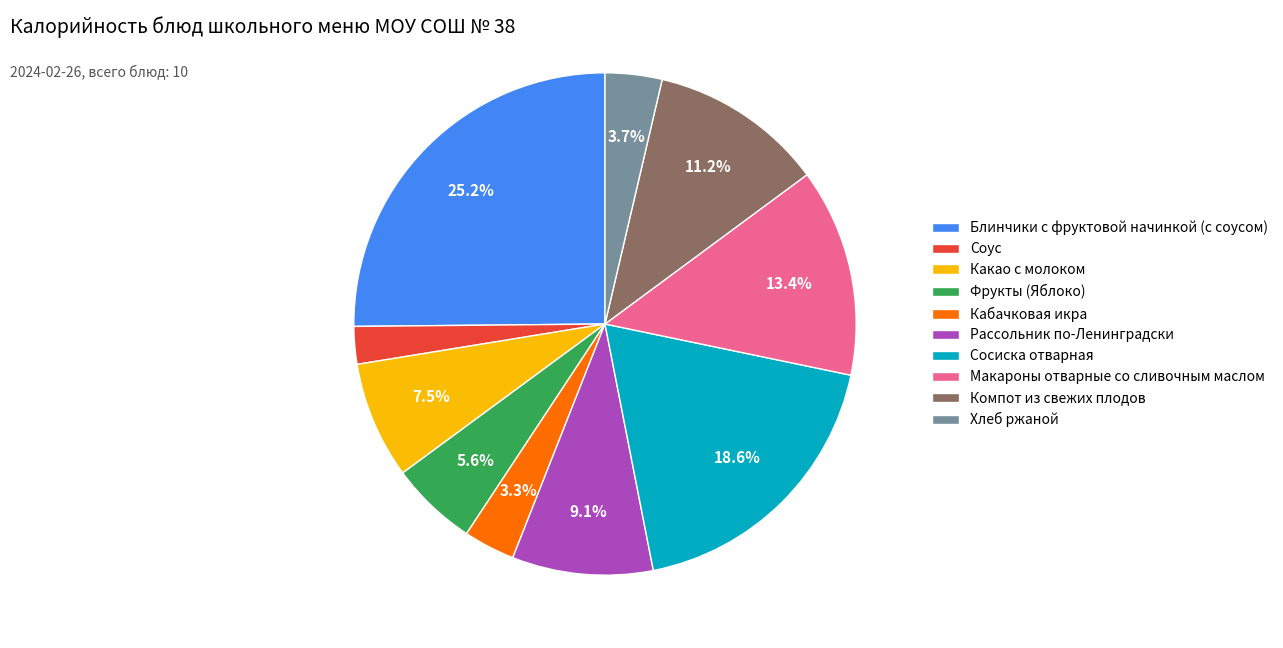

What percentage is NOT represented by Блинчики с фруктовой начинкой (с соусом)?

74.8%